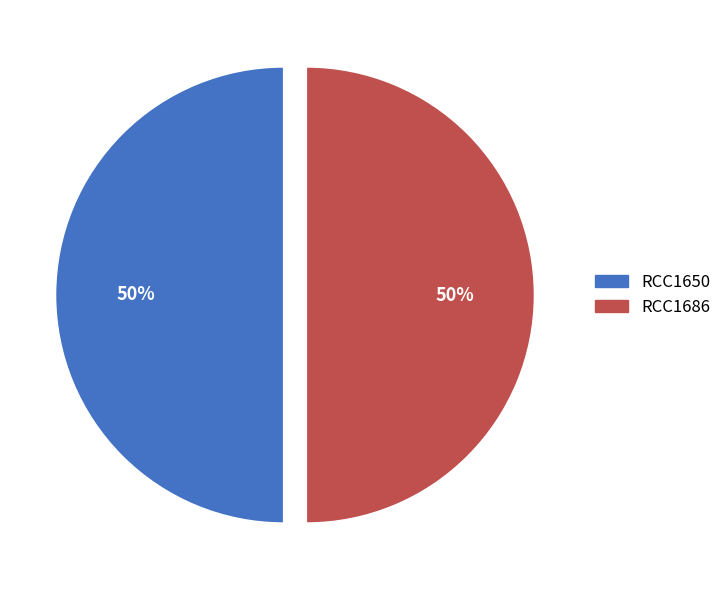

Count the number of slices in the pie.

2